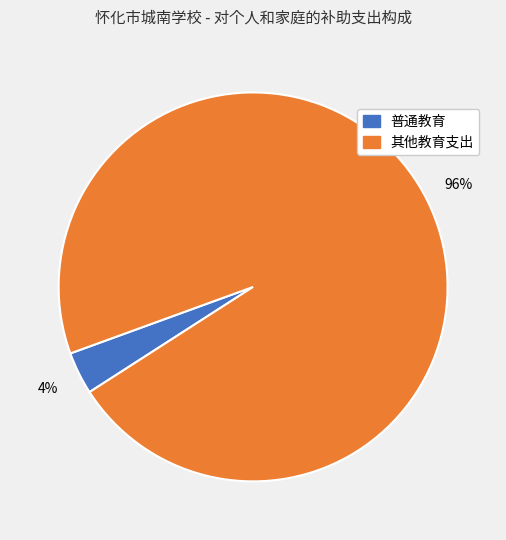

Which has a higher value, 其他教育支出 or 普通教育?

其他教育支出